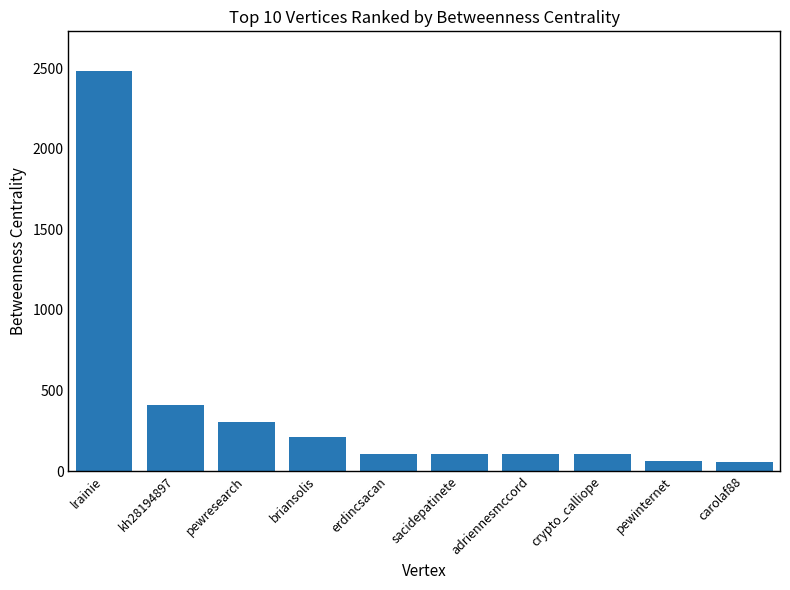

What is the difference between the maximum and minimum values?

2424.4